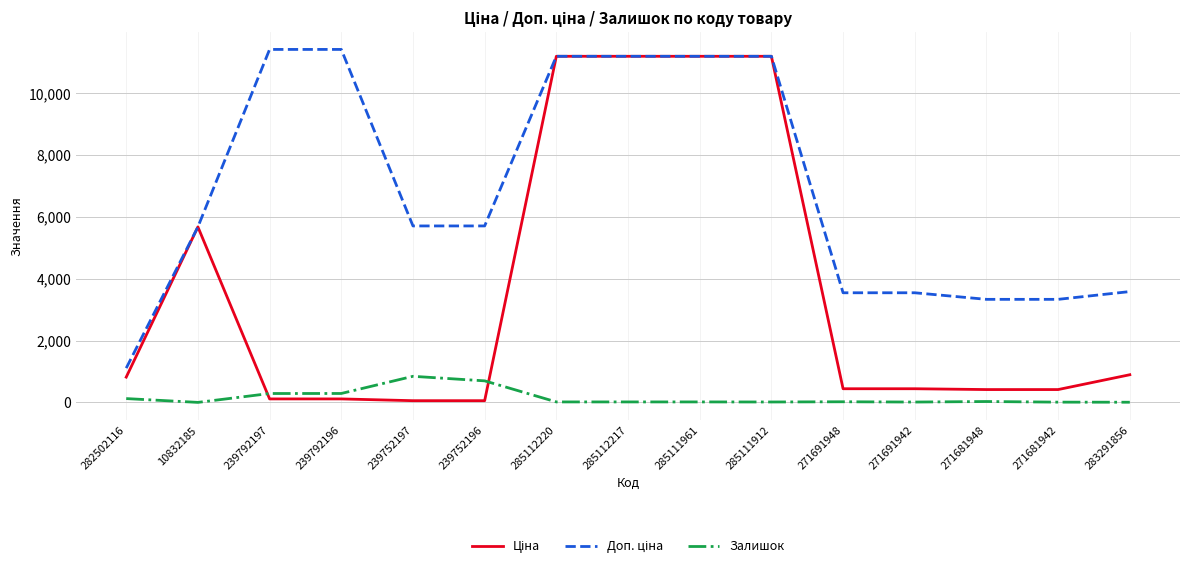

Is this an area chart (filled region under the line)?

No